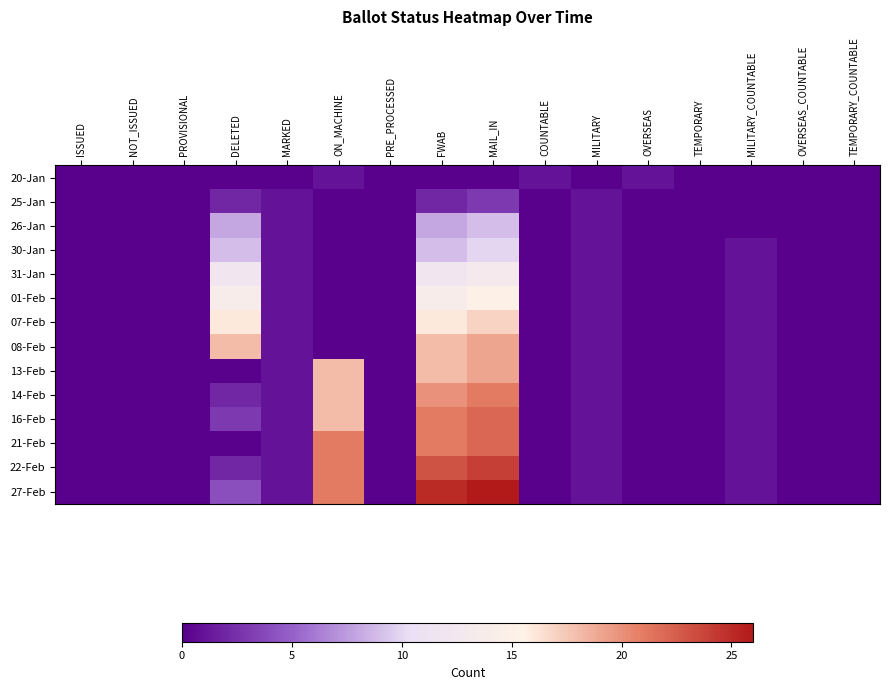

At which category is the sum across all series the highest?

MAIL_IN